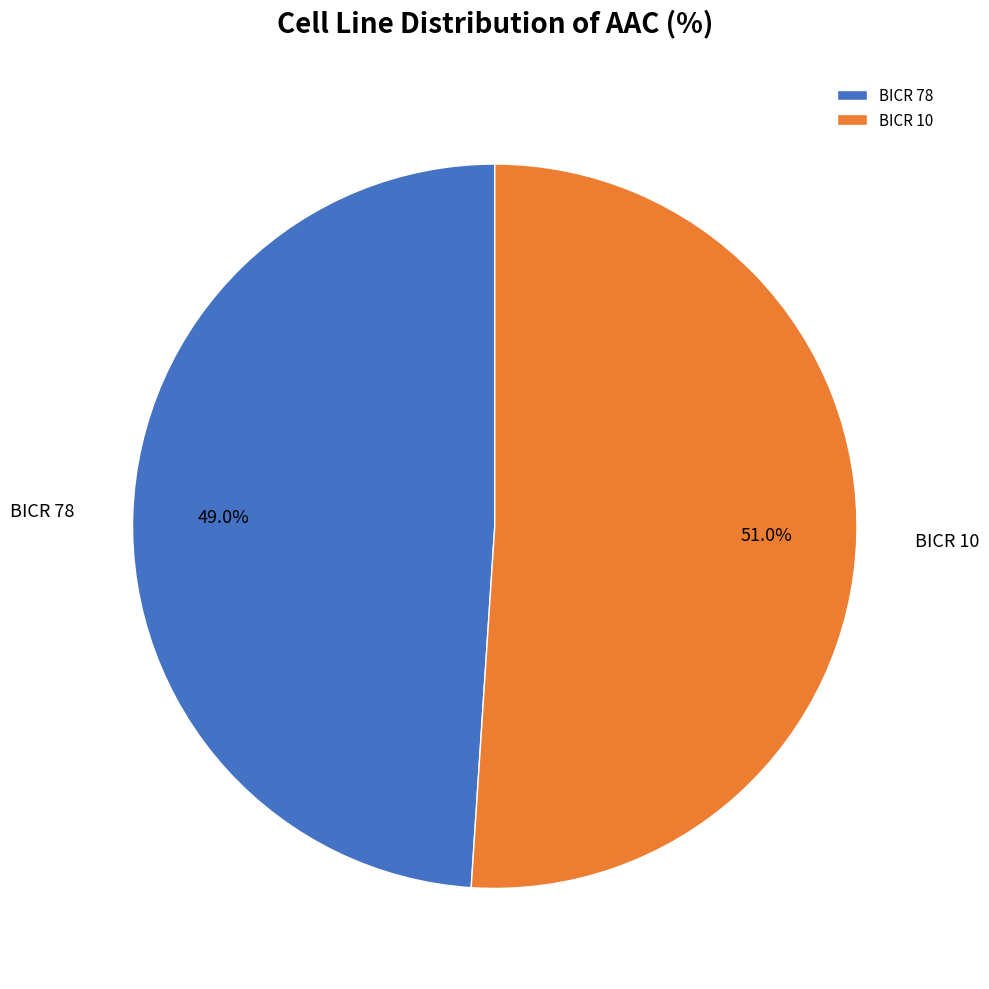

To the nearest percent, what is the combined percentage of BICR 10 and BICR 78?

100%